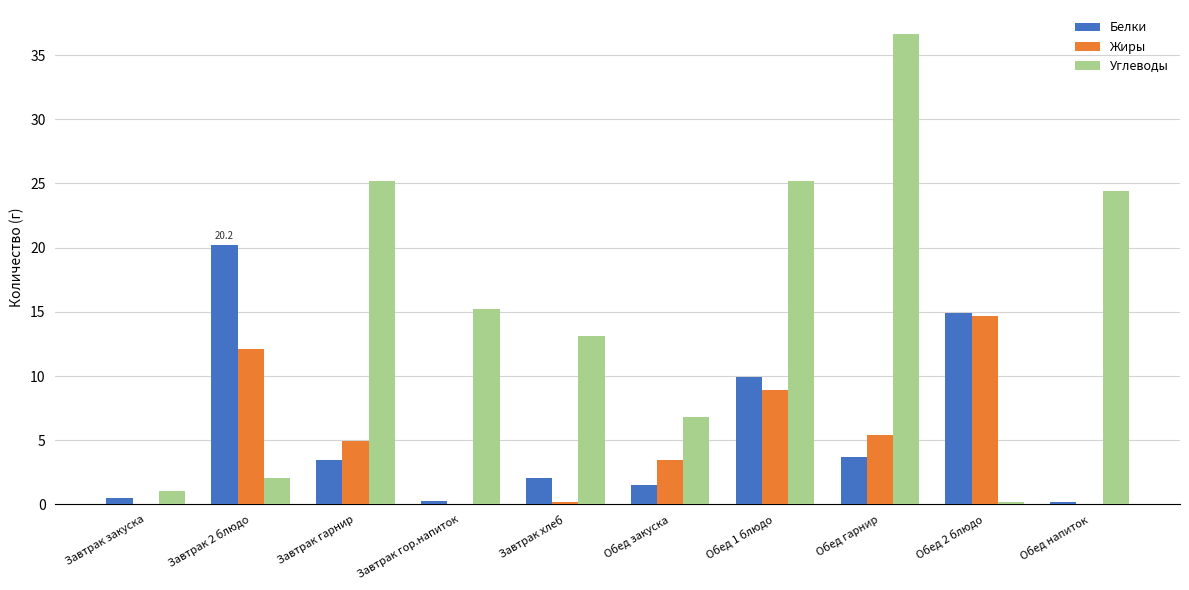

What is the total value across all series at Обед закуска?

11.7